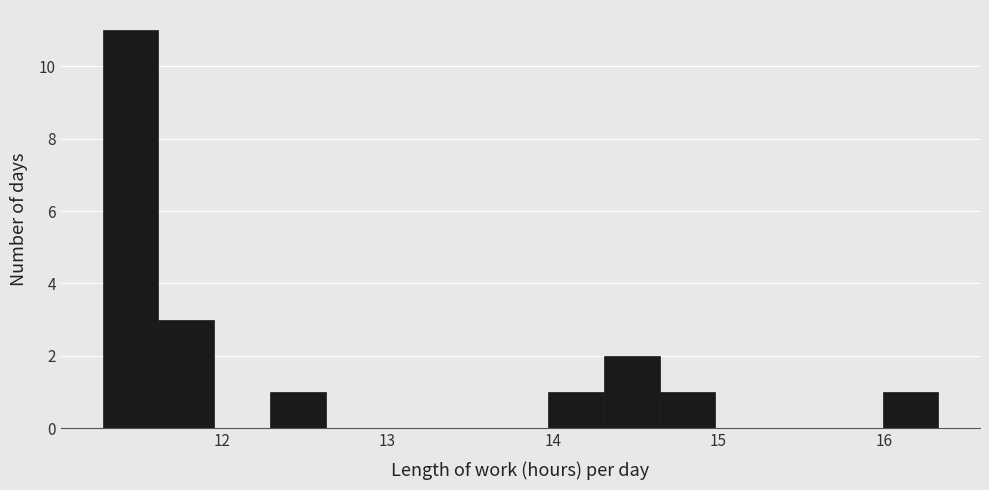

Read against the x-axis, roughly where is the centre of the tallest bar?

11.4